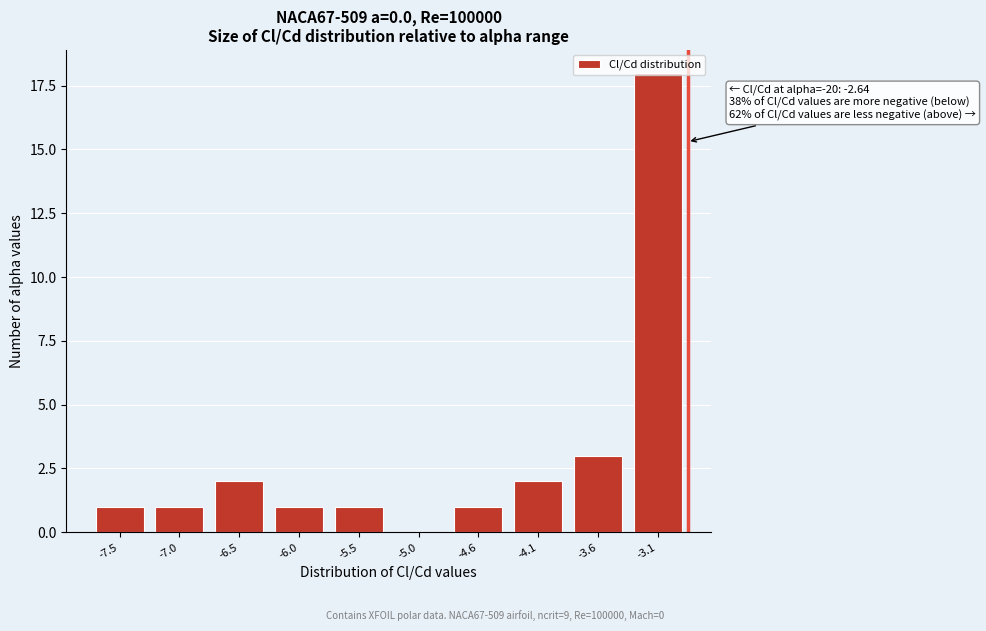

What is the ratio of the value at -4.6 to the value at -4.1?

0.5